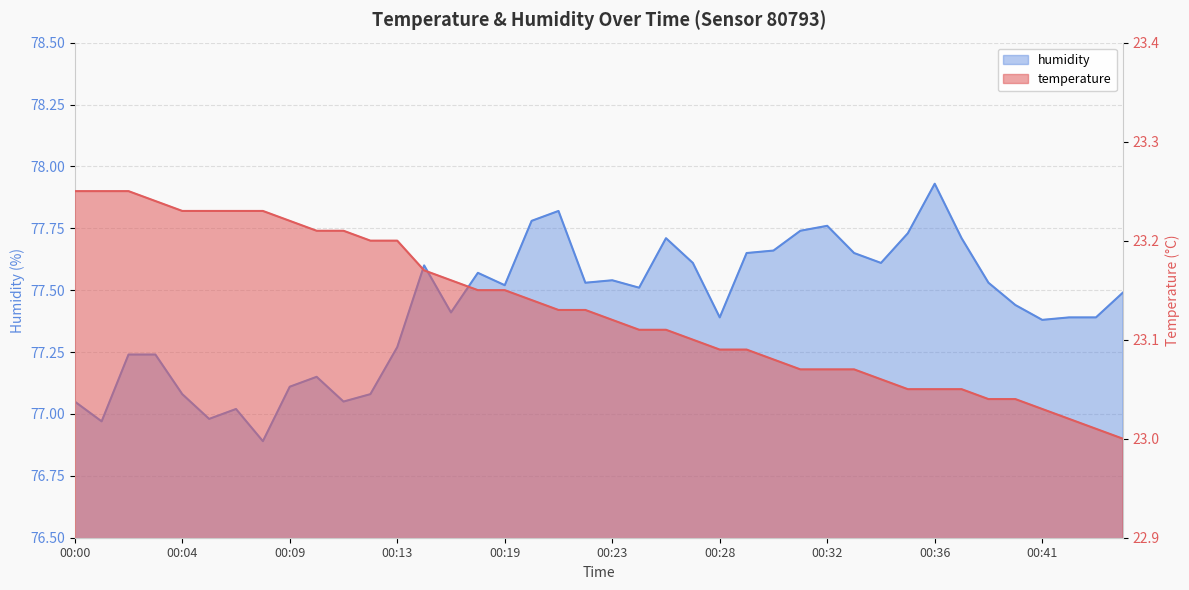

Which series has the widest spread of values?

humidity